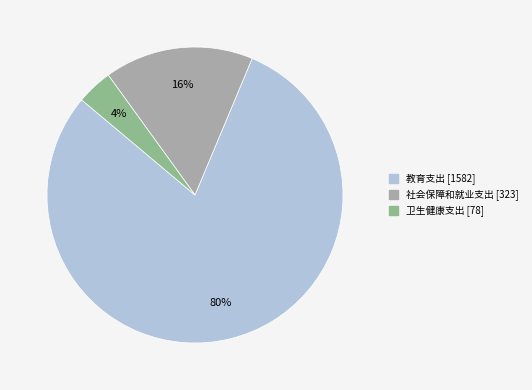

True or false: 教育支出 accounts for 87% of the total.

False